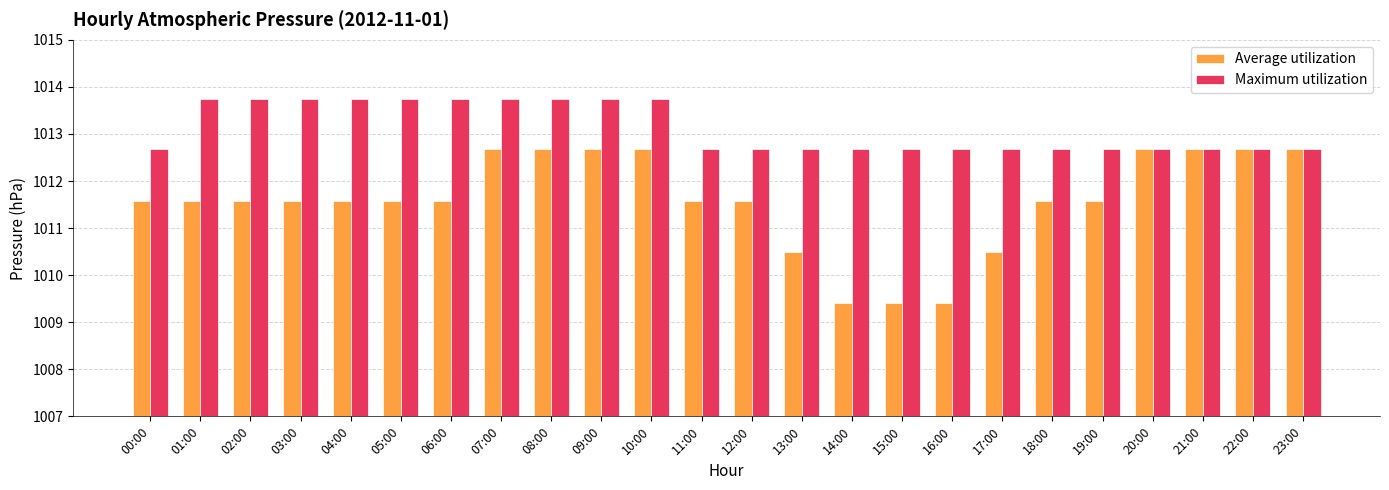

How many Average utilization values are between 1011 and 1012?

11